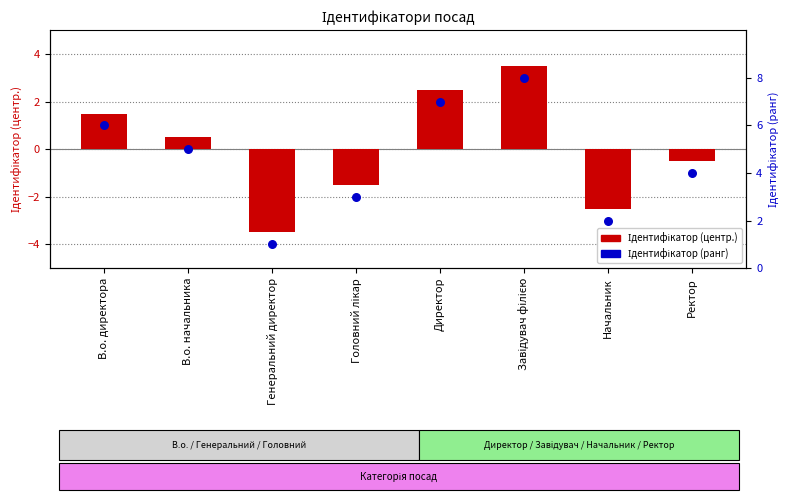

Is the value of Ідентифікатор (ранг) at Генеральний директор greater than the value of Ідентифікатор (centered) at Директор?

No